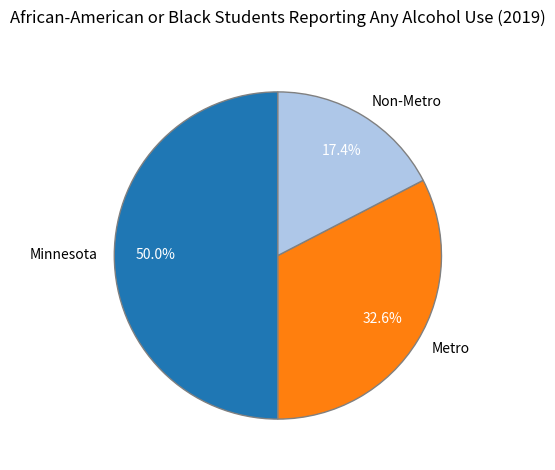

To the nearest percent, what portion does Metro represent?

33%